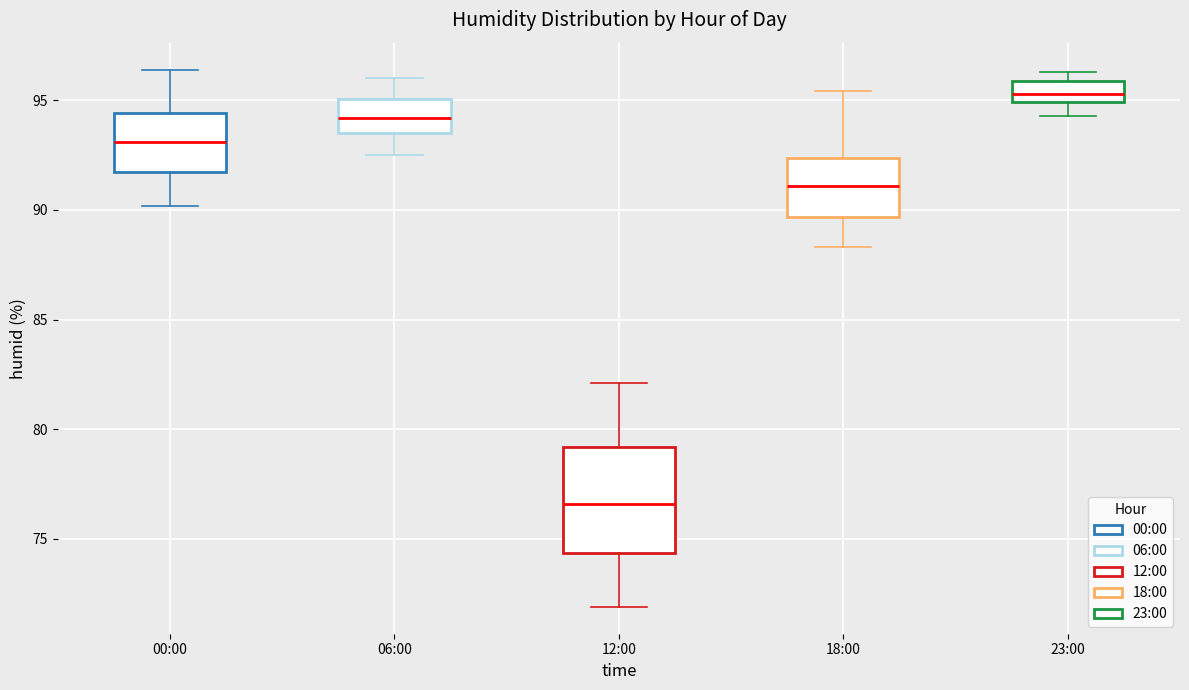

Which box is the tallest, from its lower edge to its upper edge?

12:00